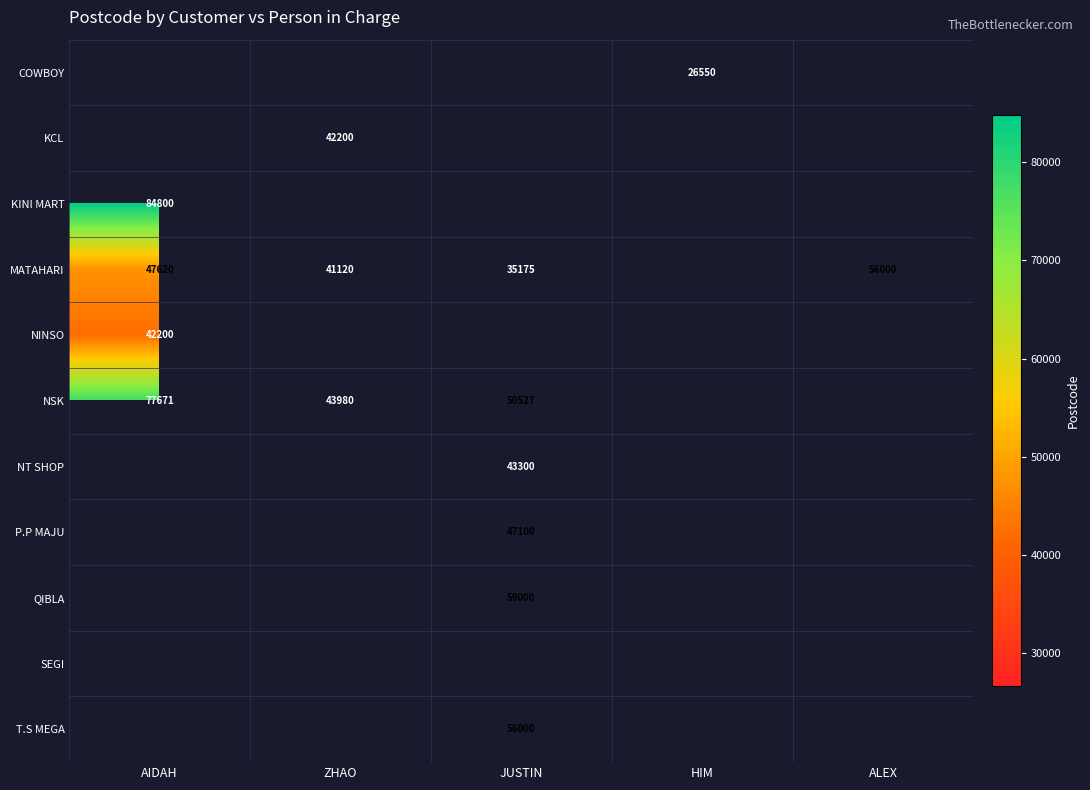

True or false: NT SHOP has a value of 60127 at JUSTIN.

False